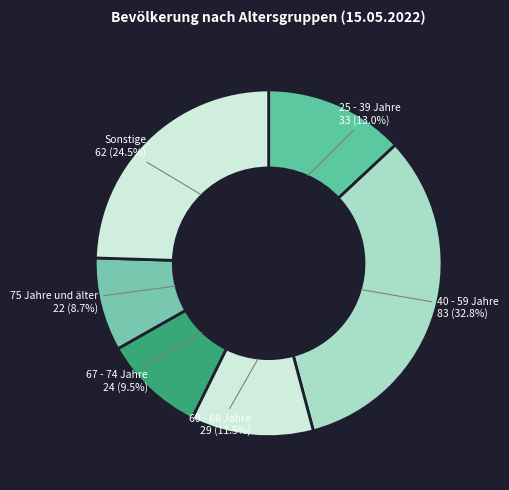

Combined, do 25 - 39 Jahre and 40 - 59 Jahre account for over 50%?

No